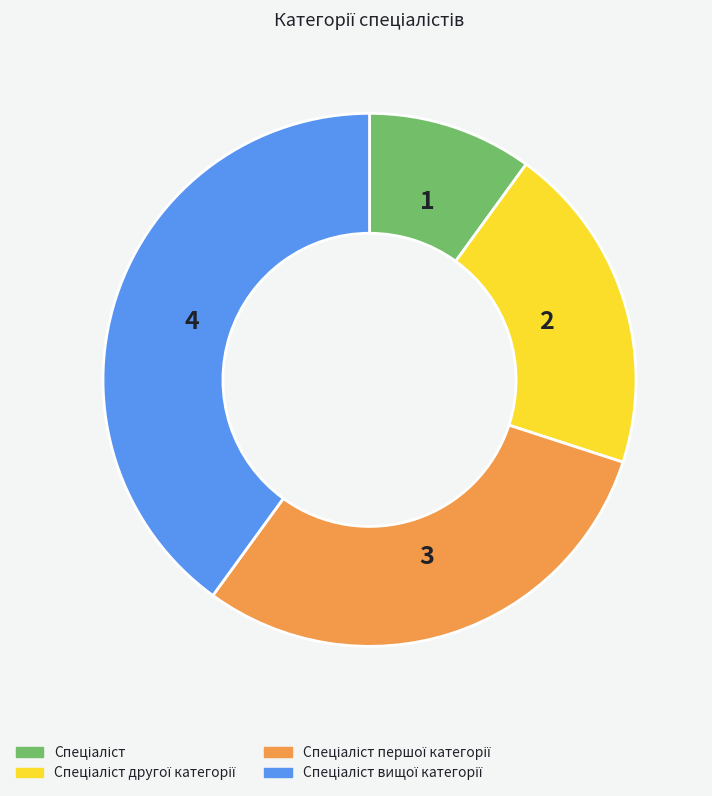

Is there a majority slice in this chart?

No